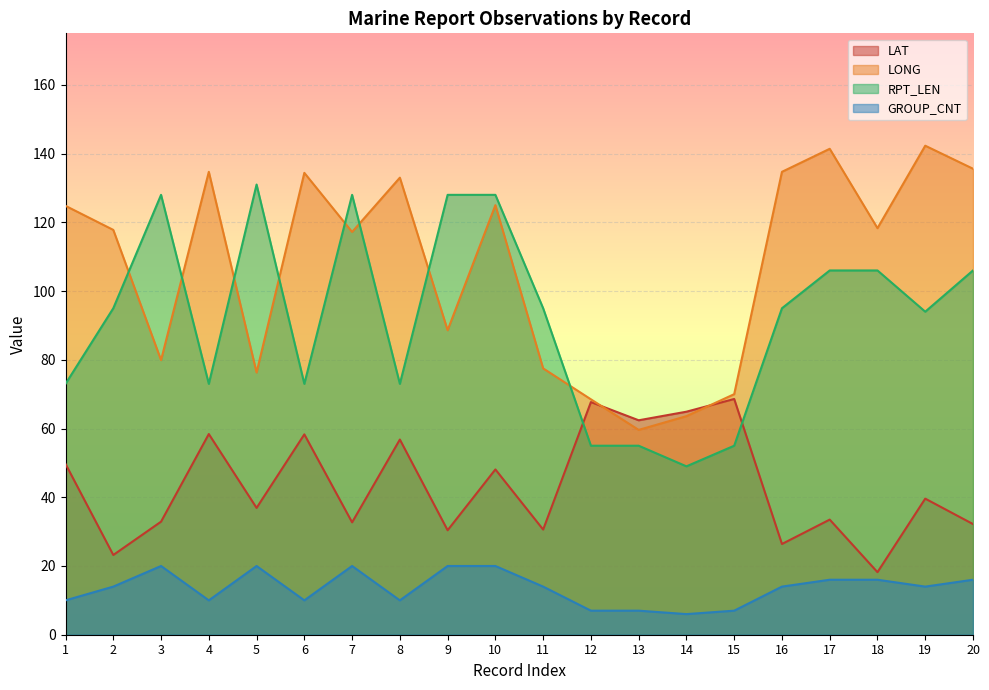

Which category has the highest value in the RPT_LEN series?

5